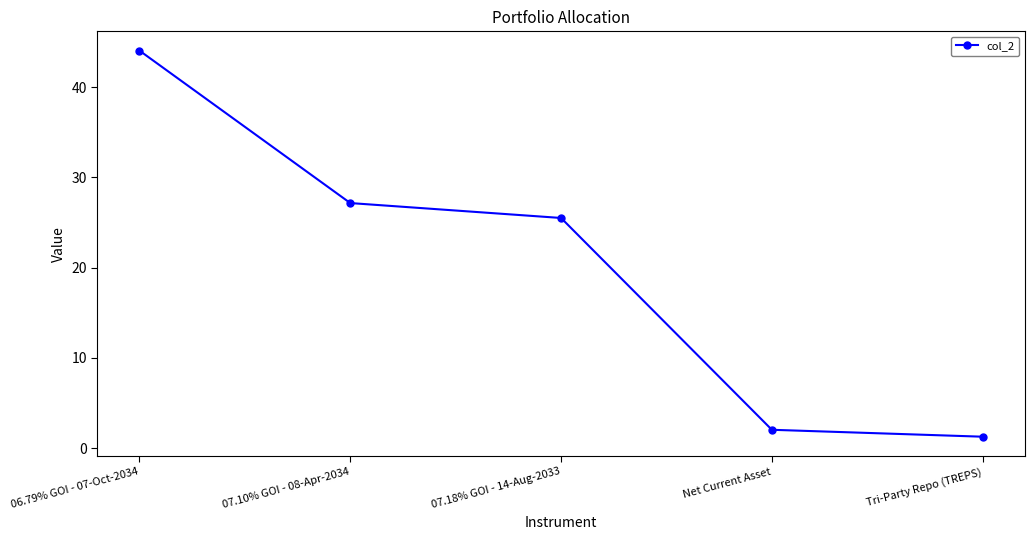

Where is the data nearest to the value 22?

07.18% GOI - 14-Aug-2033